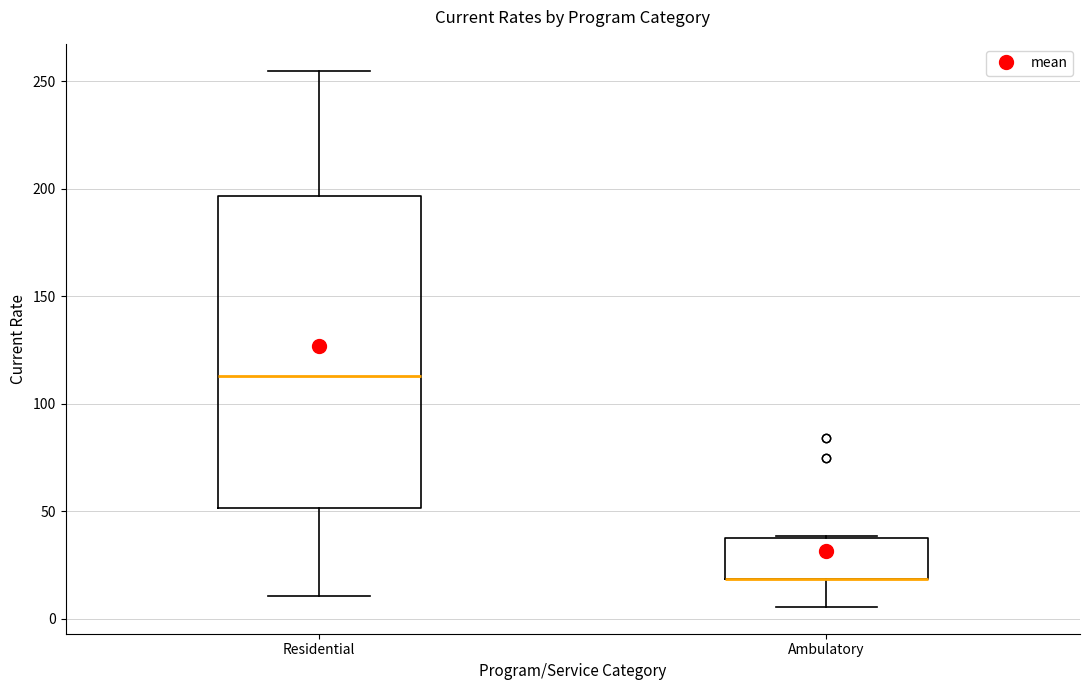

Which box is the tallest, from its lower edge to its upper edge?

Residential